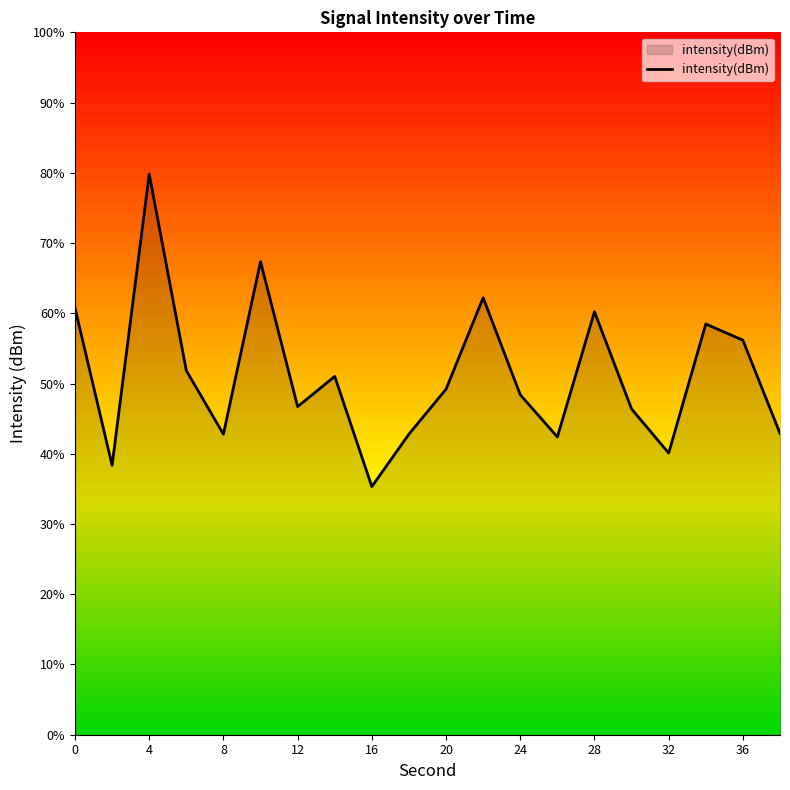

Does the chart display data point markers on the line(s)?

No